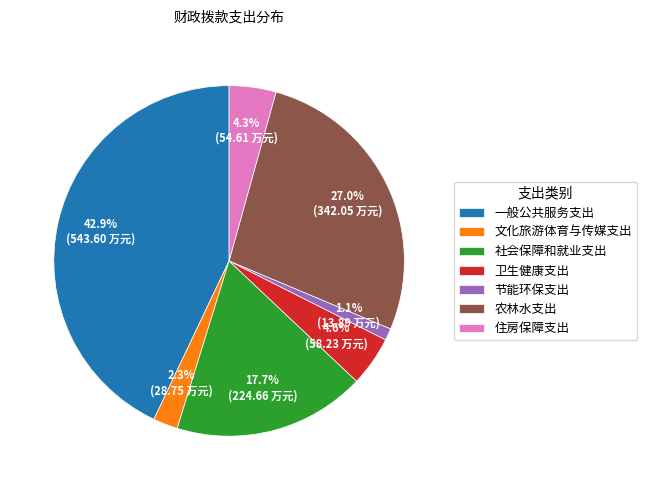

Which category has the smallest portion of the pie?

节能环保支出